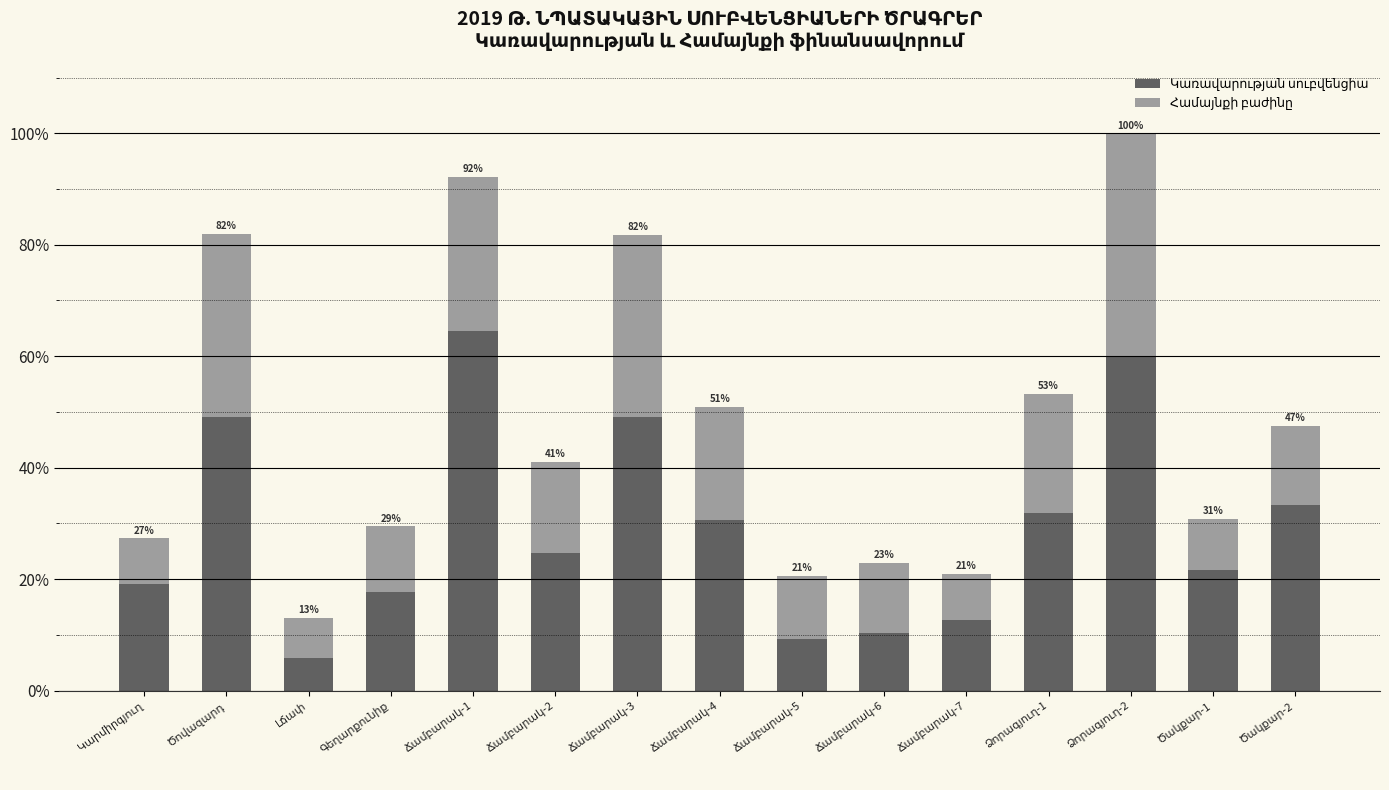

What value does the Կառավարության սուբվենցիա series have at Լճափ?

5.9